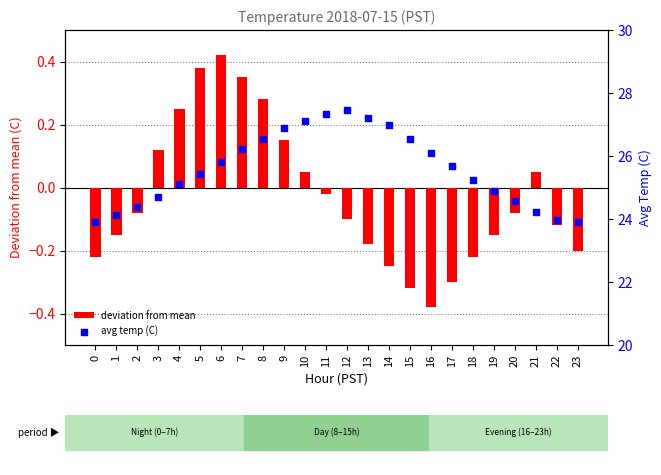

Which series reaches the maximum Y coordinate?

avg temp (C)